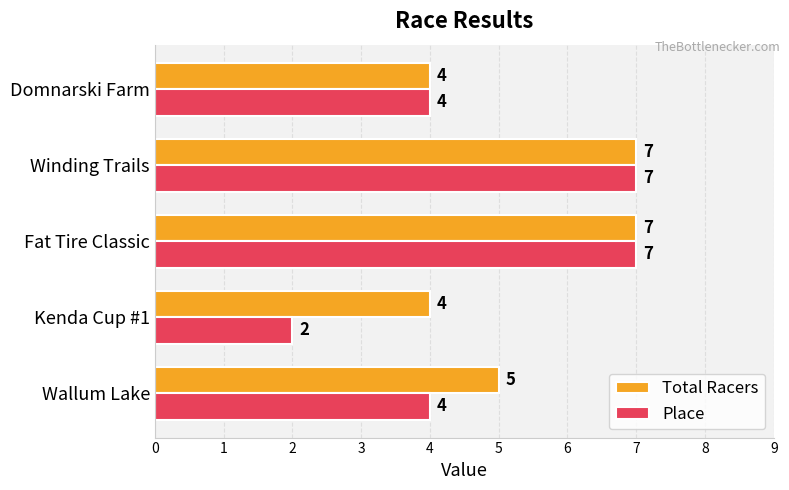

What are all the series names shown in the legend?

Total Racers, Place